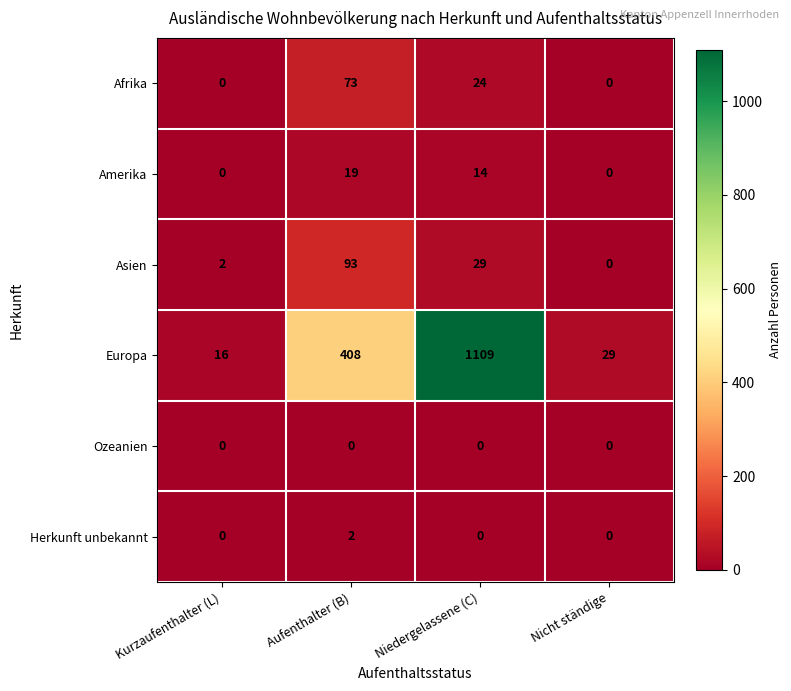

Count the number of categories in the chart.

4